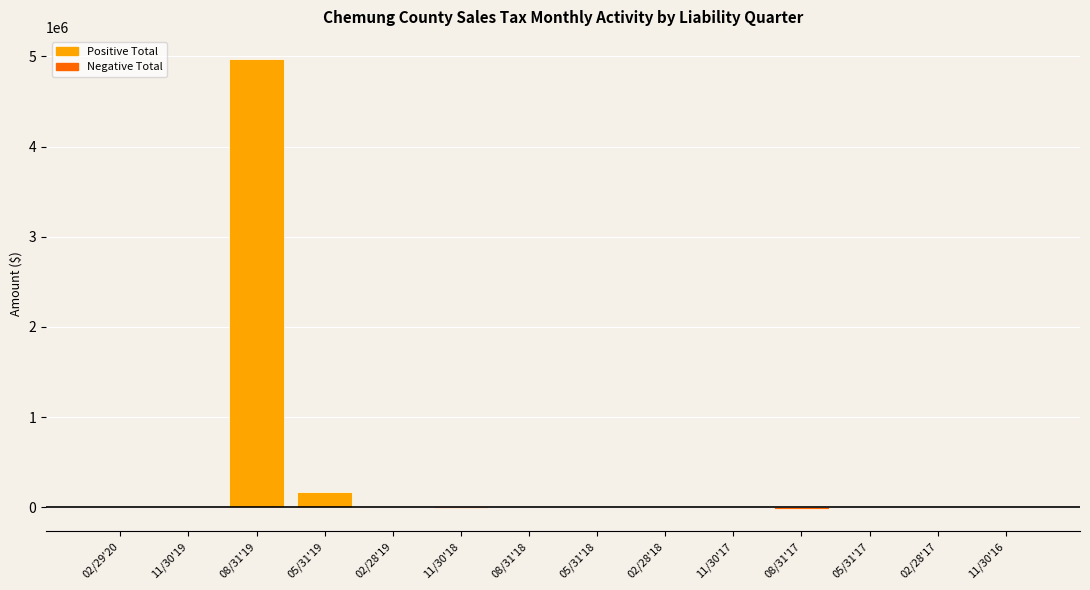

What is the sum of all values?

5118055.3